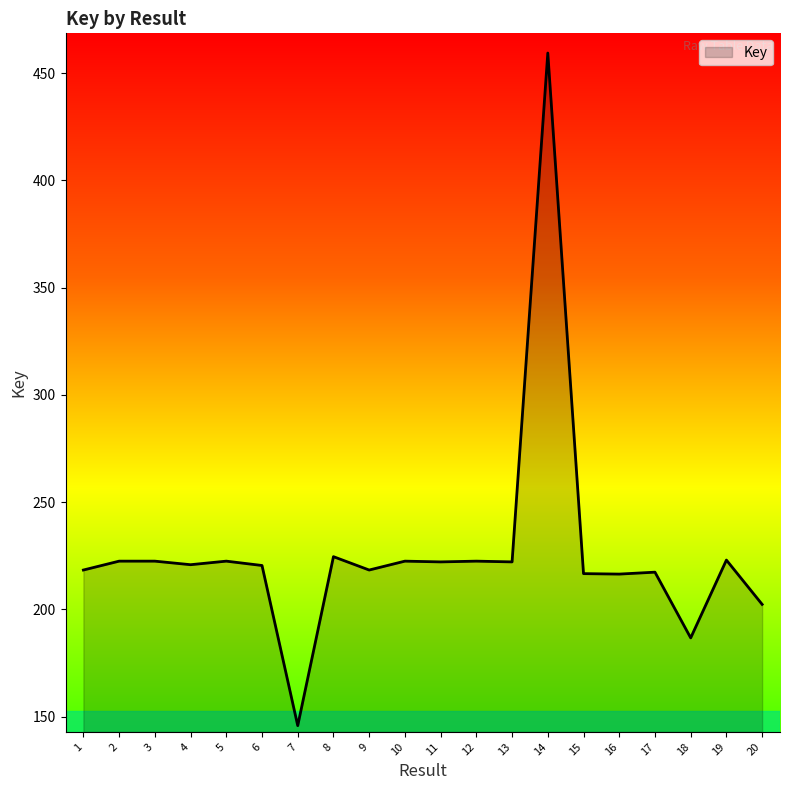

Between 8 and 3, which is larger?

8